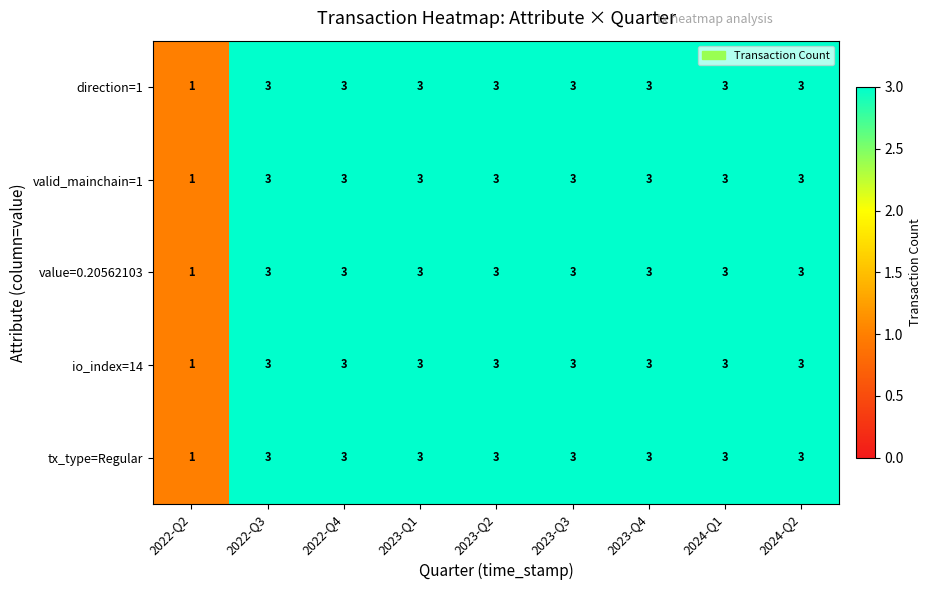

How many distinct data groups are displayed?

5